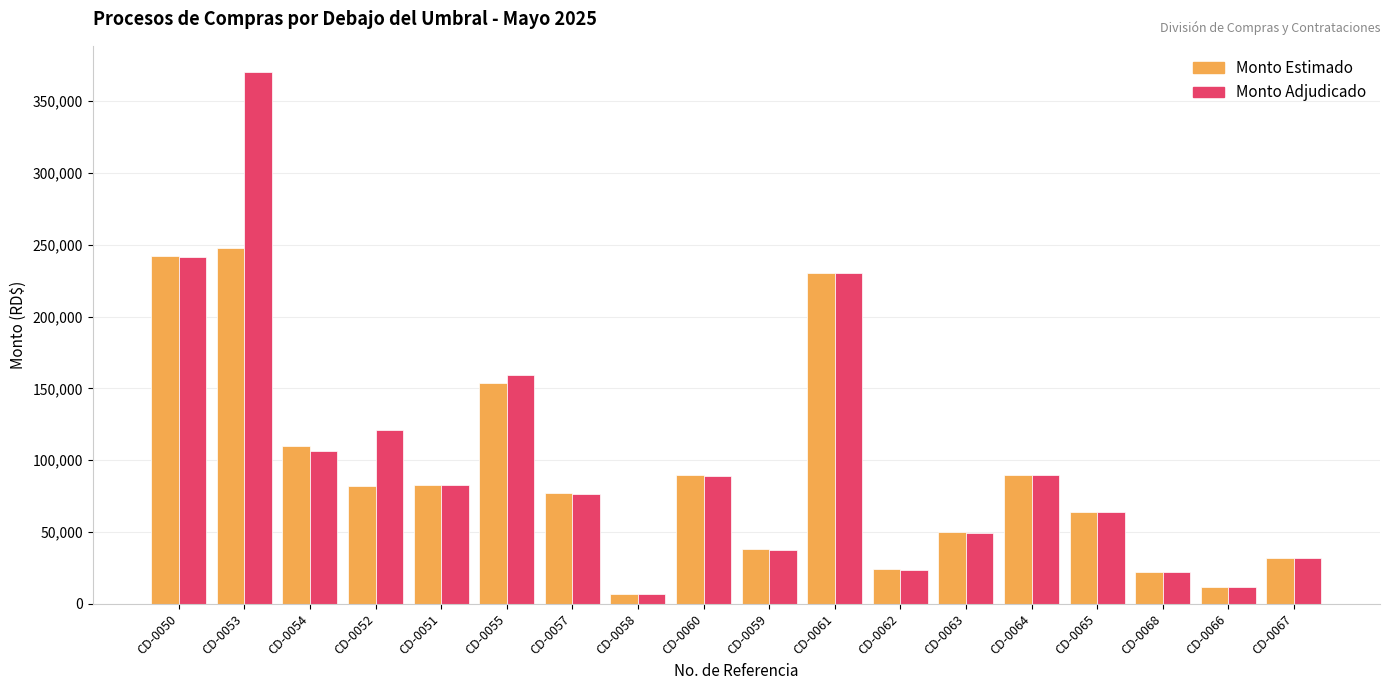

What is the label of the 8th bar from the right?

CD-0061